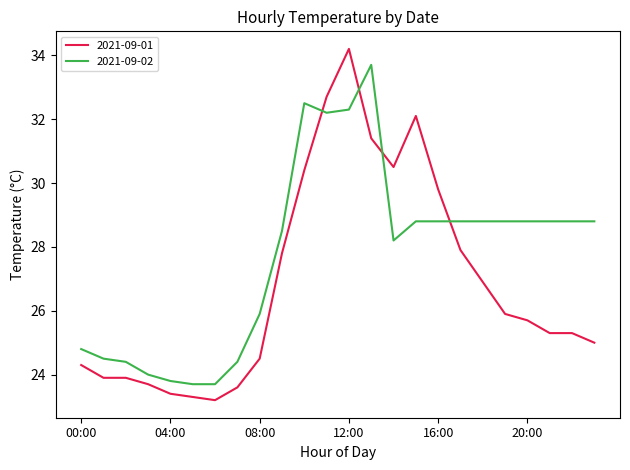

Which series ends up on top after the final intersection of 2021-09-01 and 2021-09-02?

2021-09-02